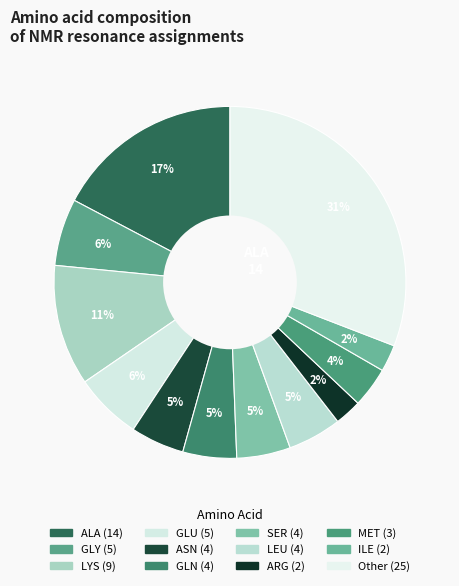

To the nearest percent, what percentage of the pie is MET?

4%